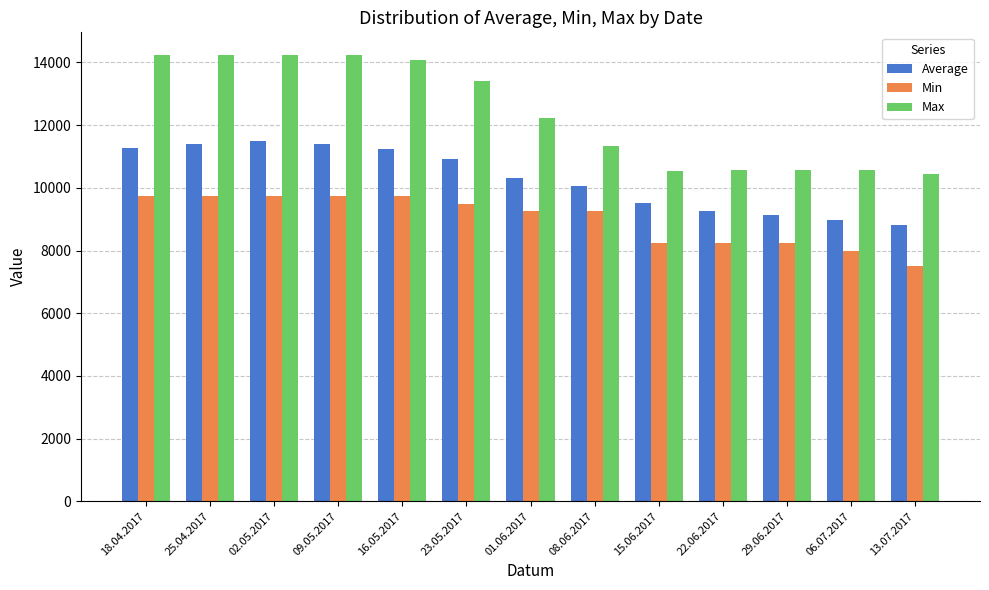

How many bars are there in total?

39